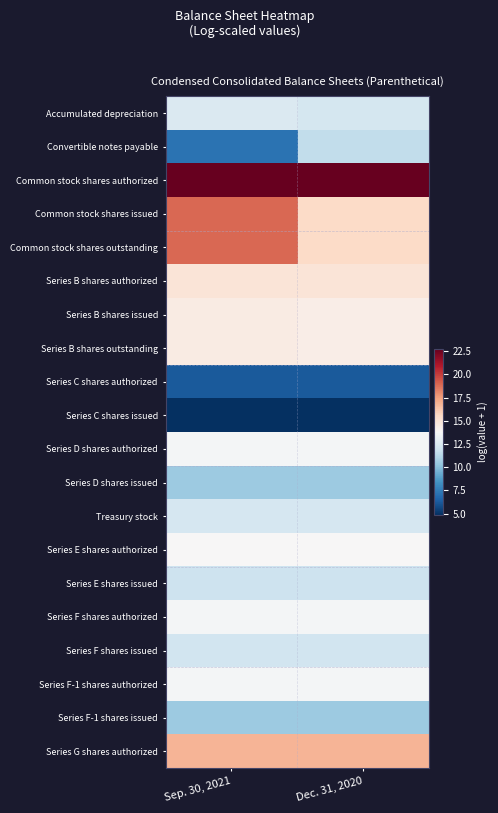

Which category has the highest value across all series?

Sep. 30, 2021